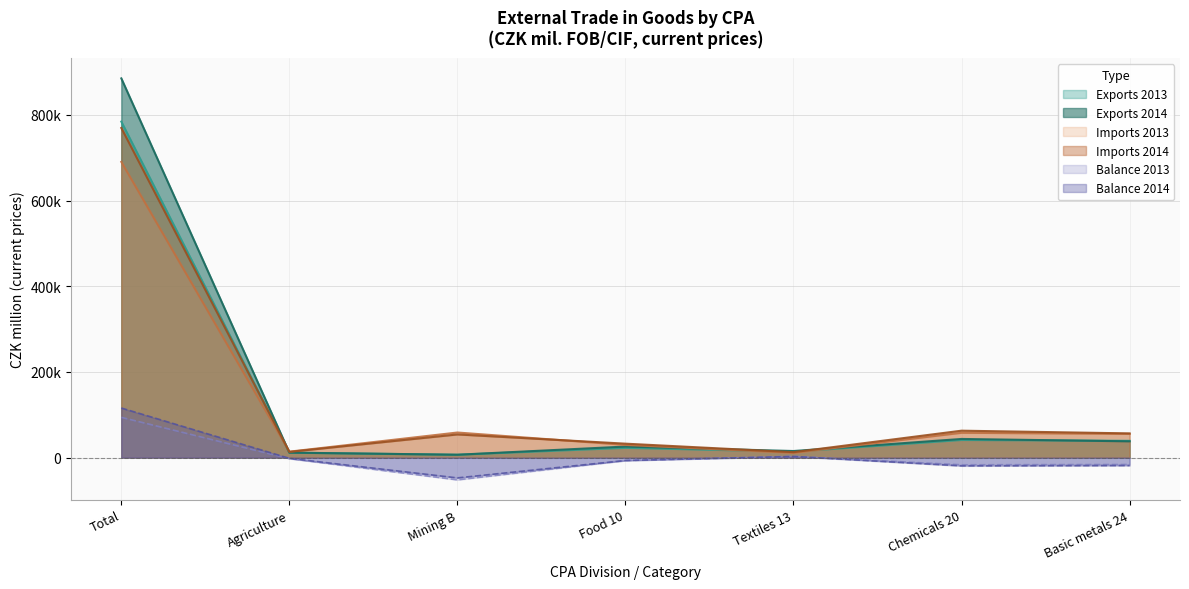

Is it true that Exports 2014 equals 43537 at Chemicals?

True